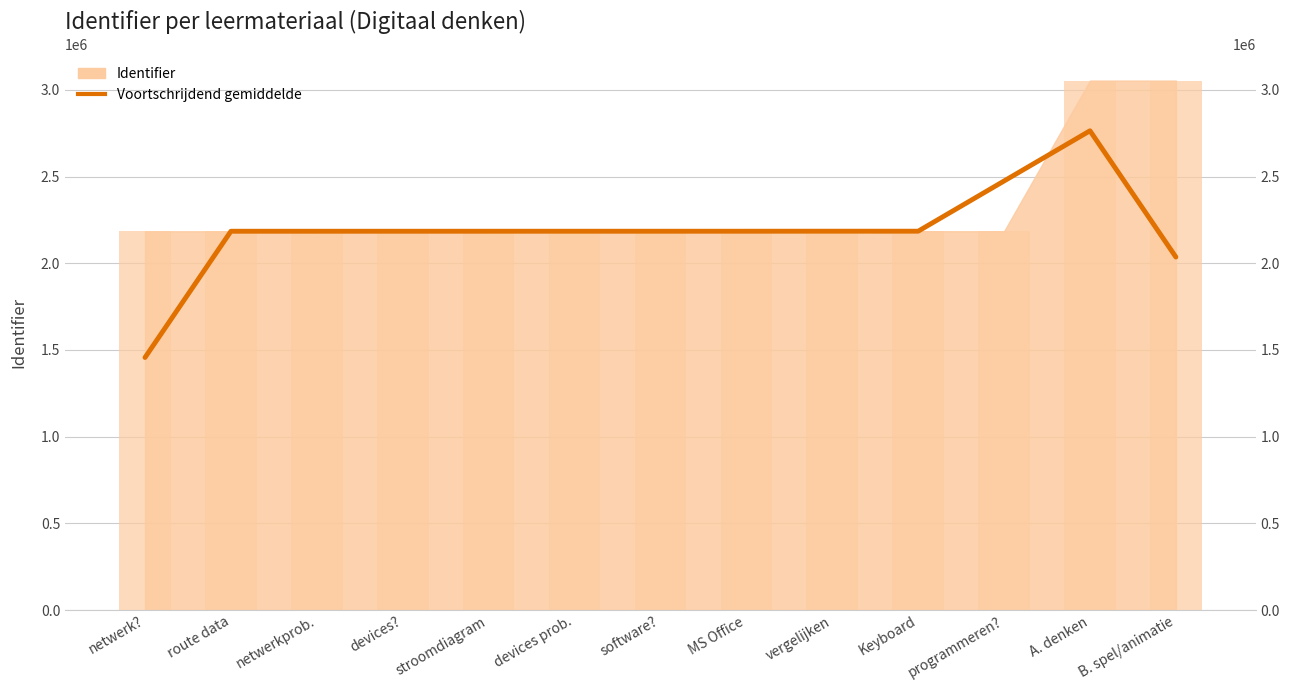

What is the value of the 1st bar from the left?

1456570.7